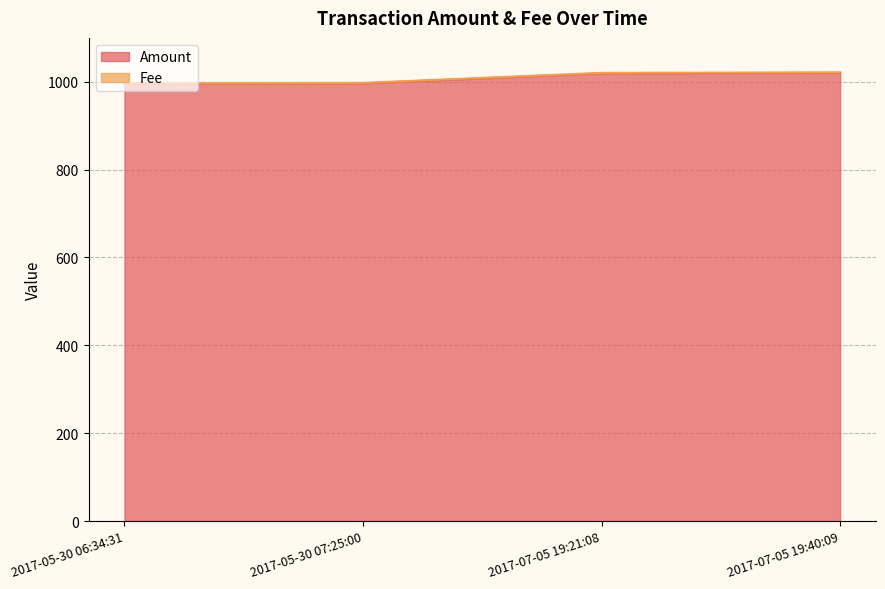

Rank the categories by value from highest to lowest.

2017-07-05 19:40:09, 2017-07-05 19:21:08, 2017-05-30 07:25:00, 2017-05-30 06:34:31